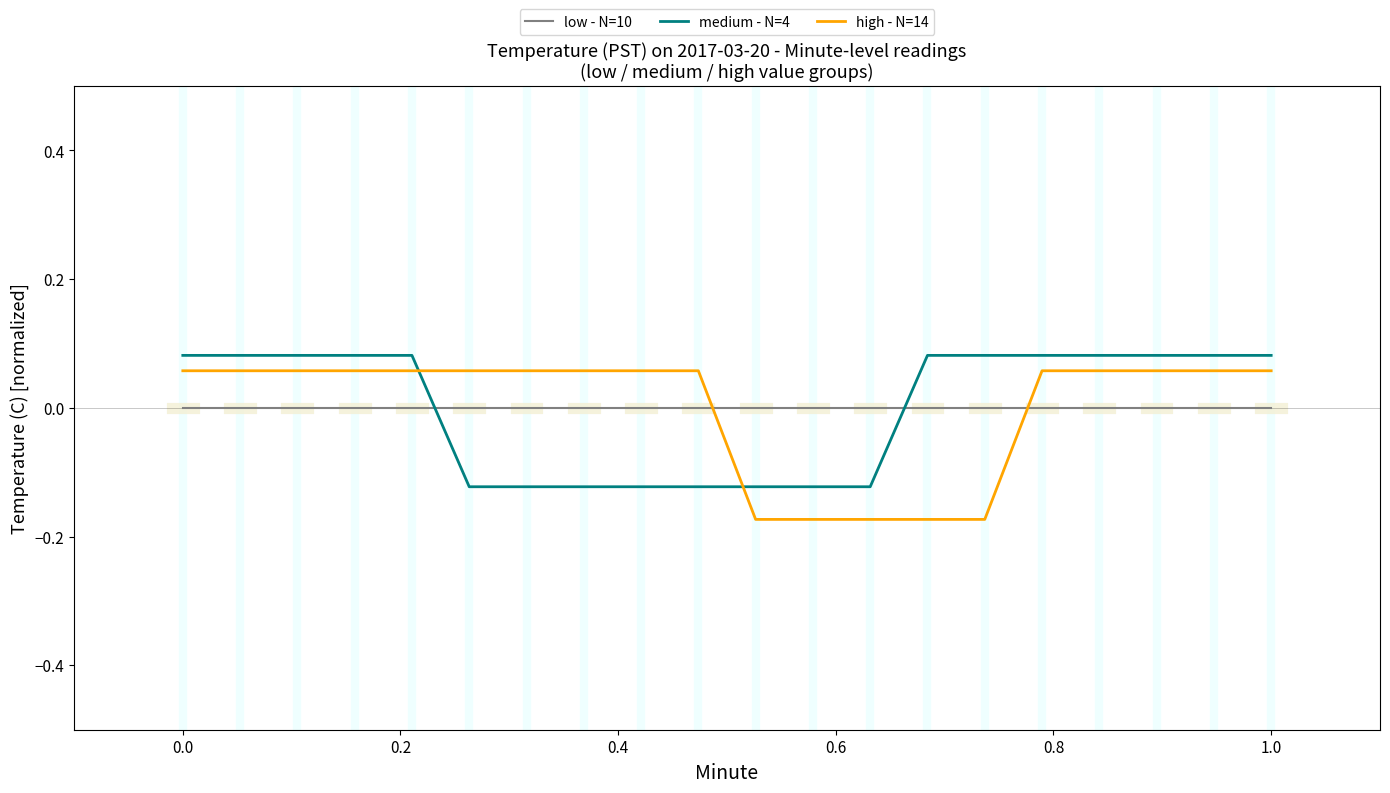

Which series ends up on top after the final intersection of medium - N=4 and high - N=14?

medium - N=4